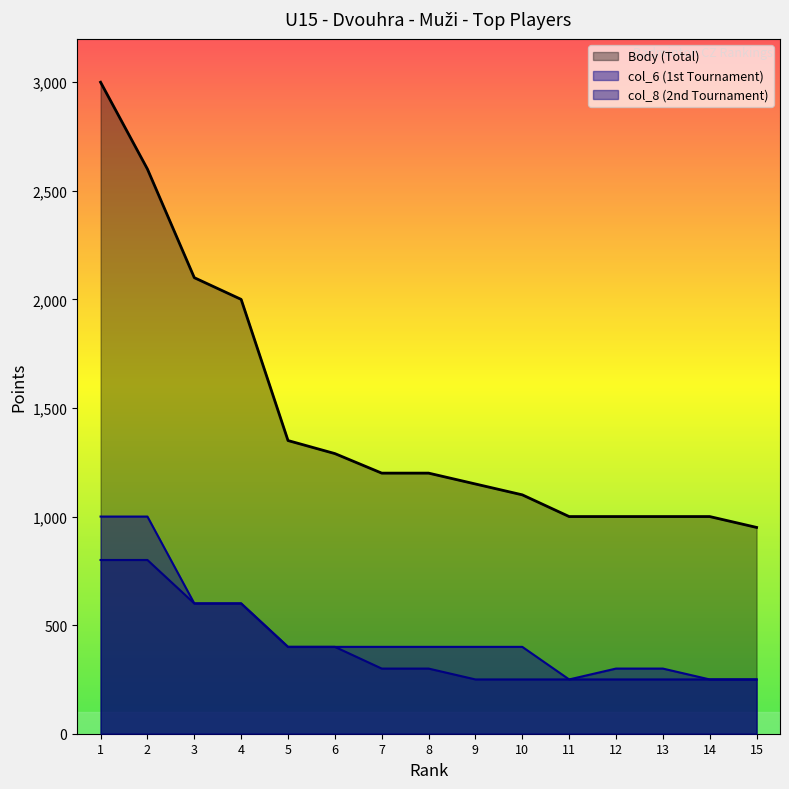

What is the difference between the highest and lowest values at 12?

750